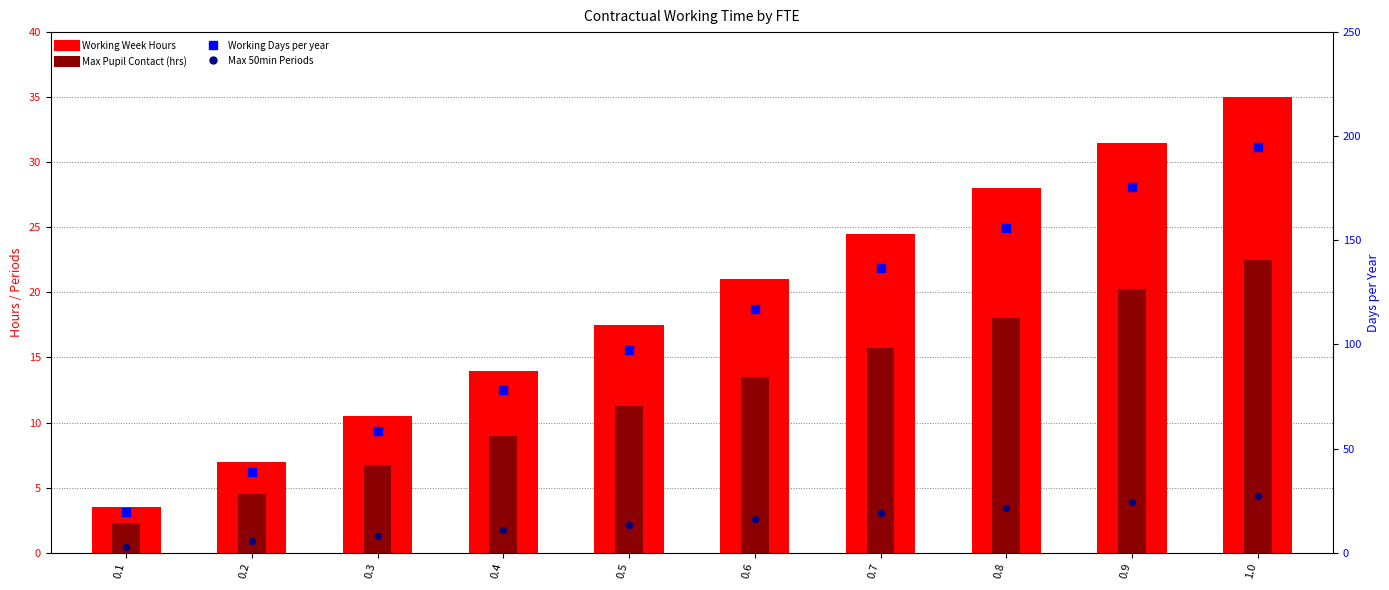

Which series reaches the minimum Y coordinate?

Max Pupil Contact (hrs)